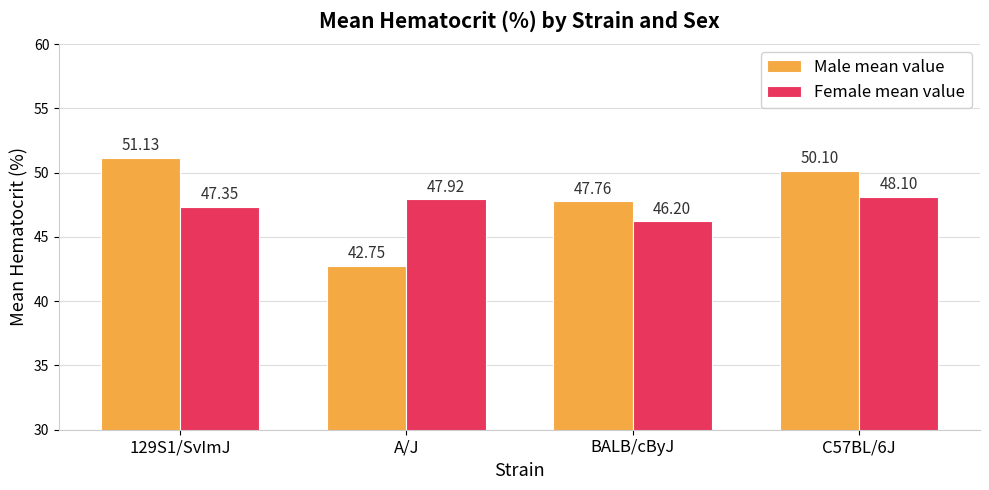

What is the difference between the highest and lowest values at A/J?

5.2